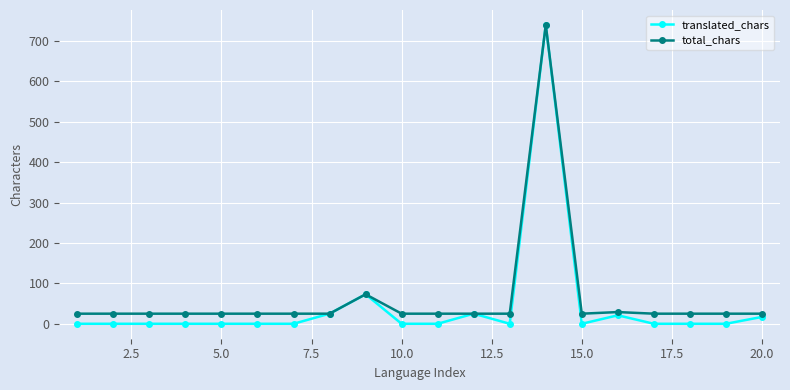

True or false: translated_chars has more than 1 points higher than both neighbors.

True